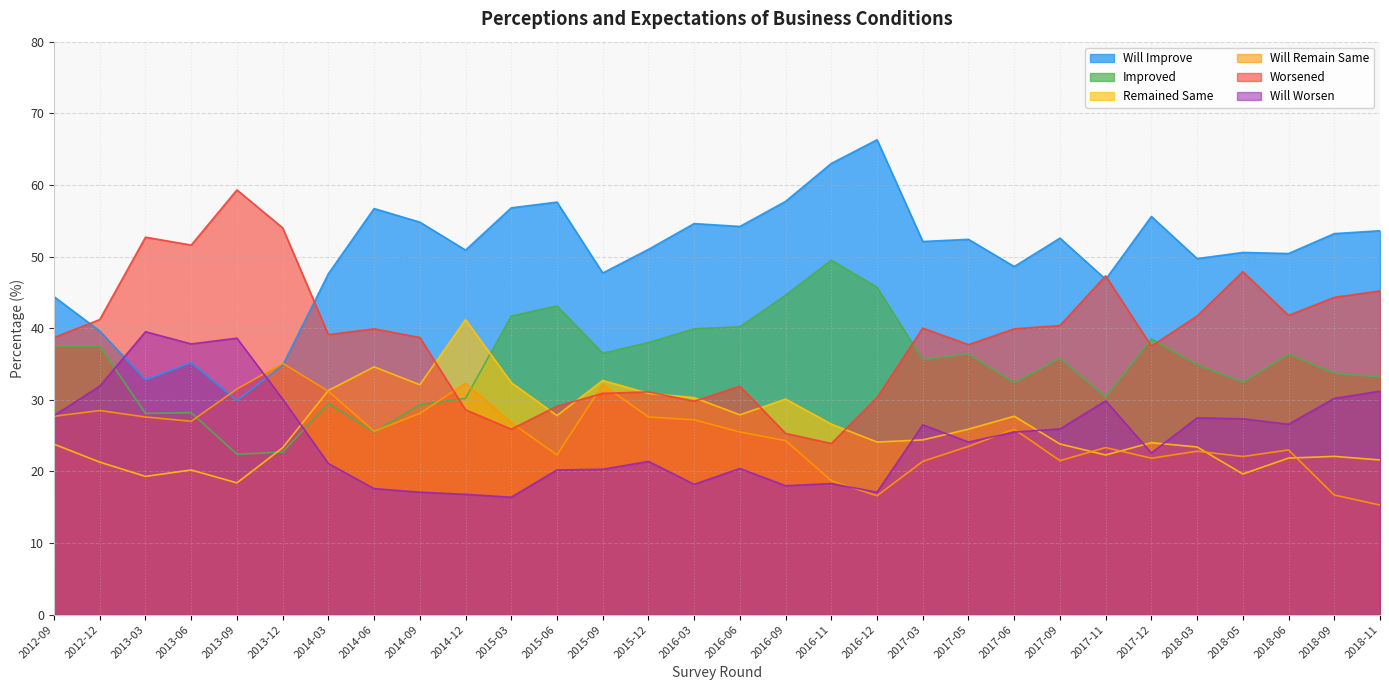

At which category is the sum across all series the highest?

2015-09